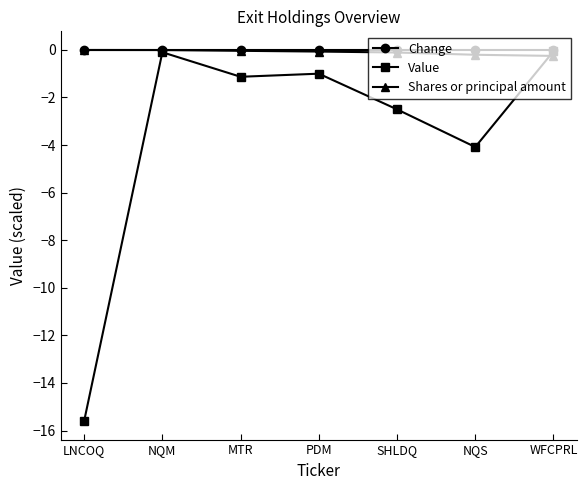

Which series has the largest range (max minus min)?

Value